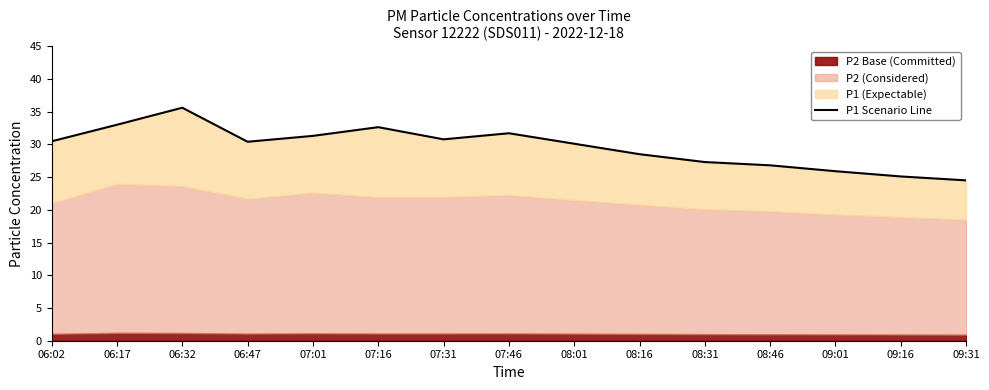

The chart shows a value of 16.9 at 06:32. True or false?

False